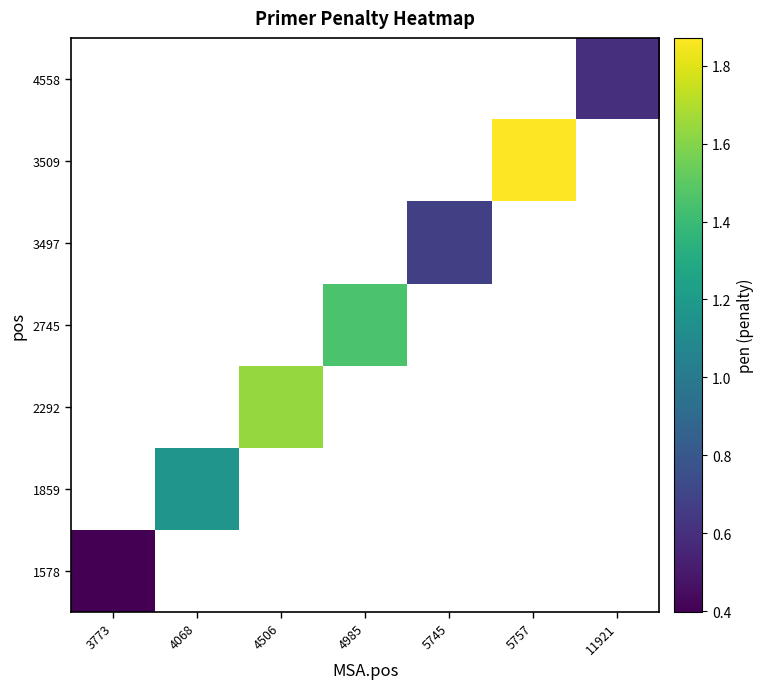

What value does the 4558 series have at 11921?

0.6